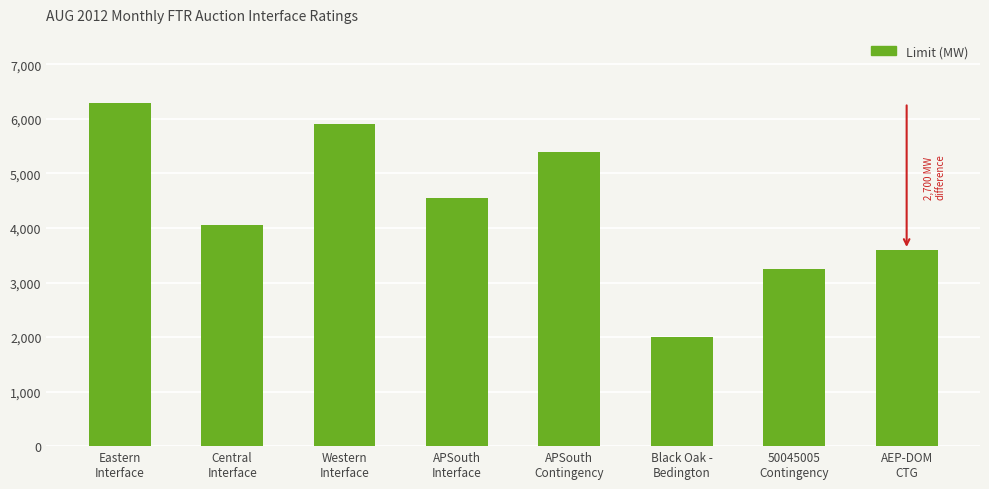

What is the smallest value displayed?

2000